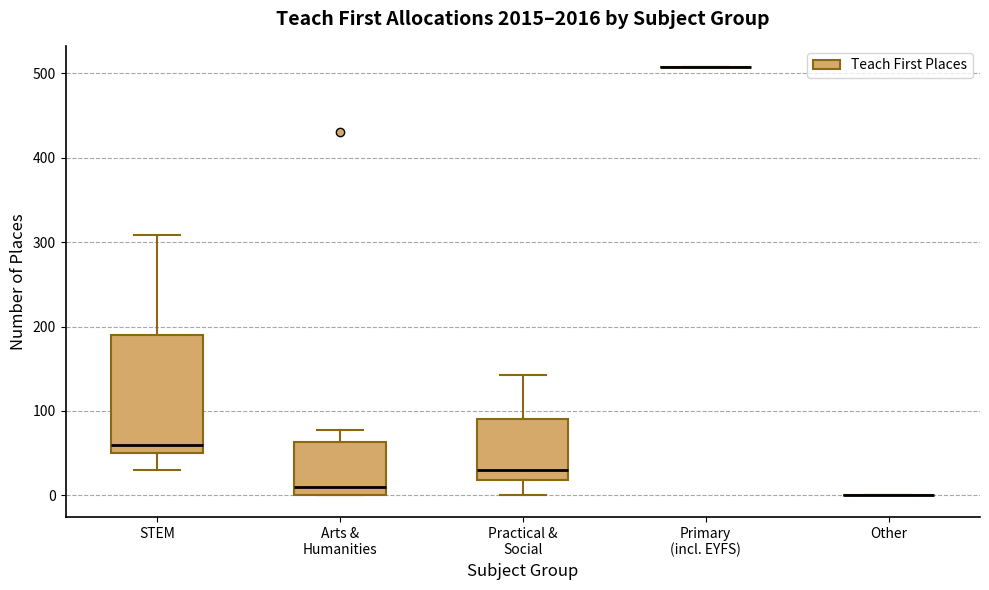

Comparing the boxes themselves (not the whiskers), which one is the tallest?

STEM